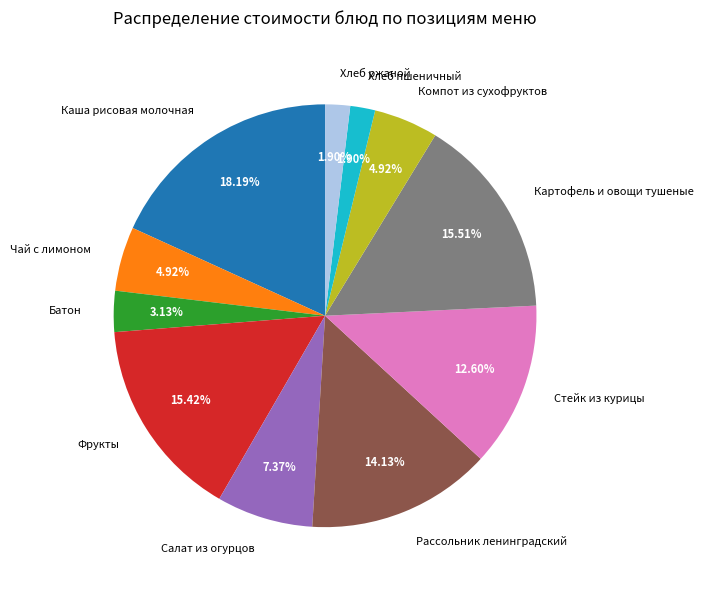

Which has a higher value, Стейк из курицы or Хлеб пшеничный?

Стейк из курицы